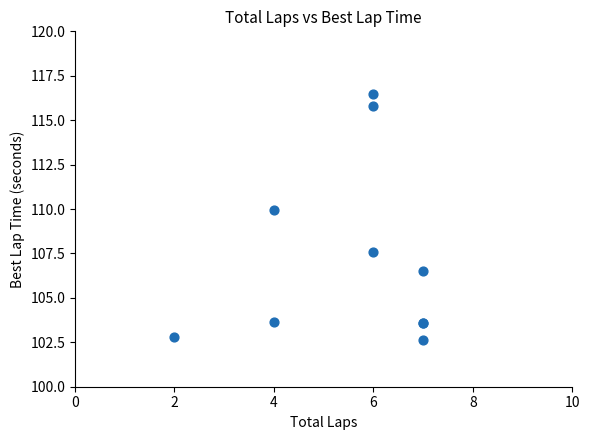

What Y value in the scatter plot is closest to 109?

110.0